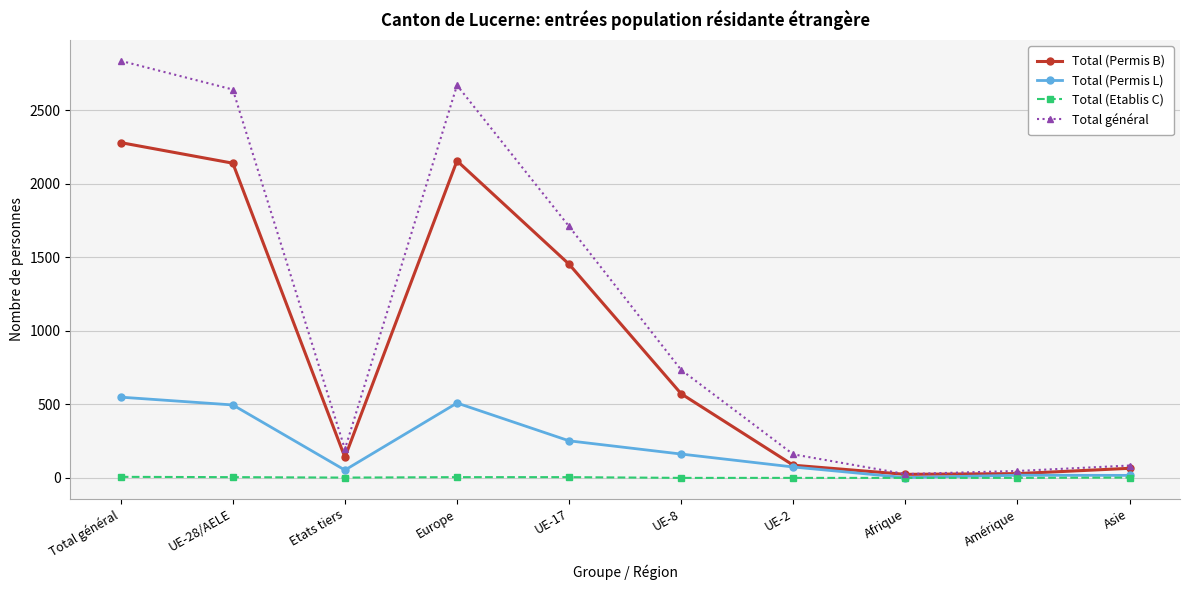

At which category is the sum across all series the highest?

Total général